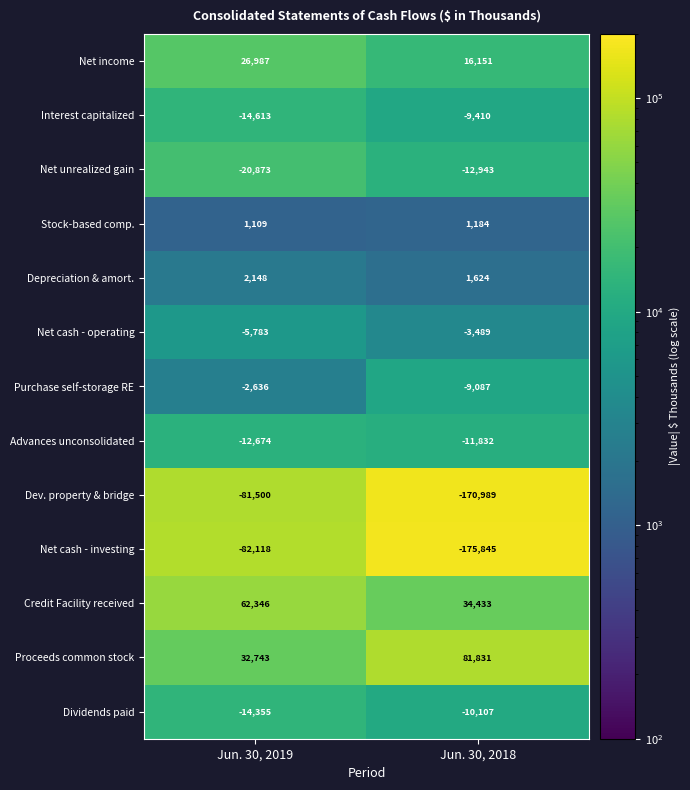

The value of Net unrealized gain at Jun. 30, 2019 is -20873. True or false?

True